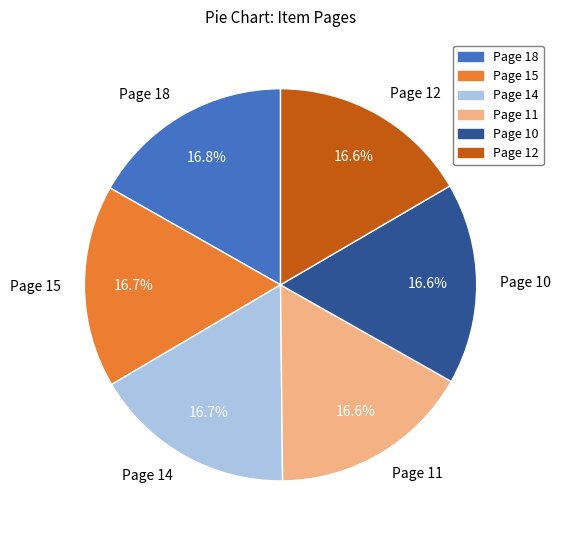

Is the sum of Page 12 and Page 18 greater than half?

No